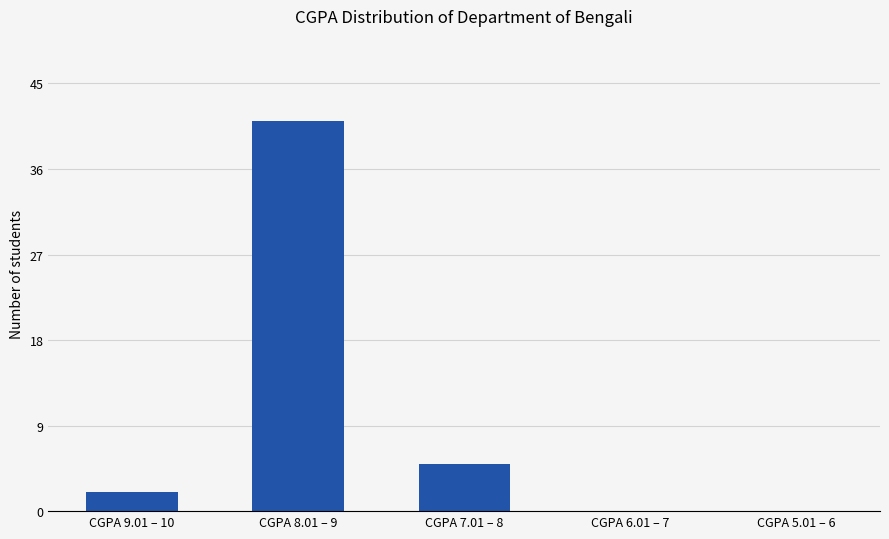

Between CGPA 6.01 – 7 and CGPA 7.01 – 8, which is larger?

CGPA 7.01 – 8